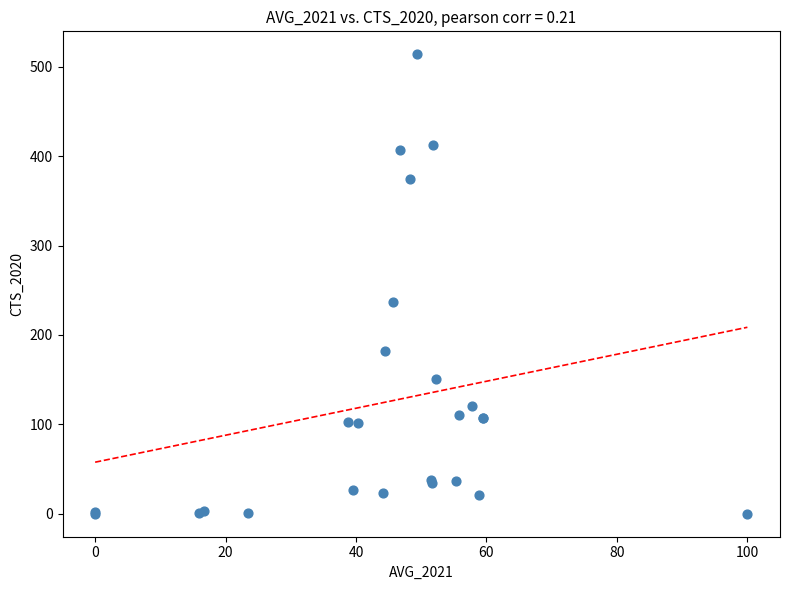

What Y value in the scatter plot is closest to 257?

237